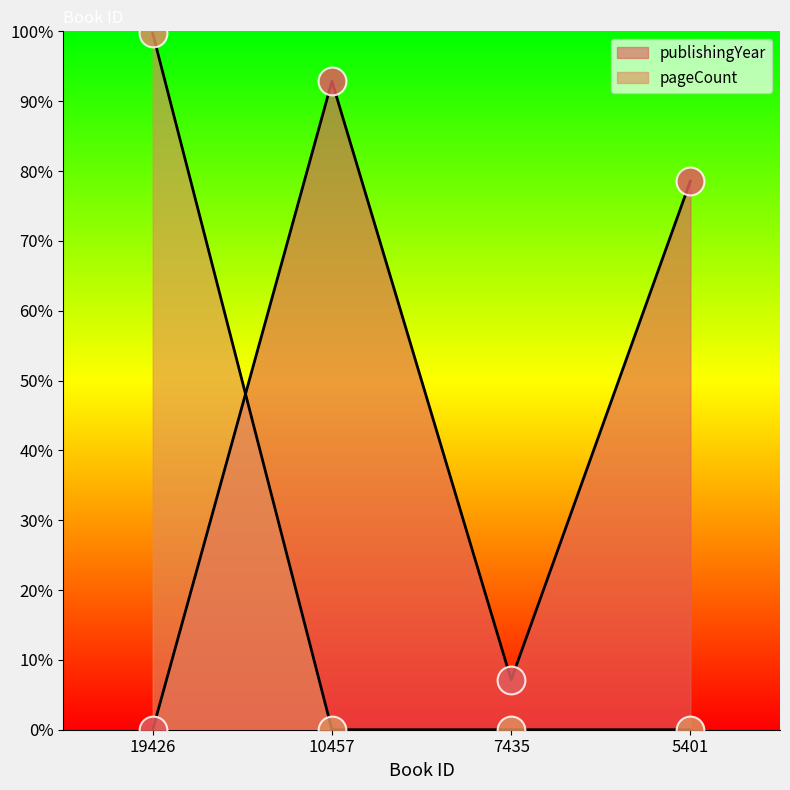

What are all the series names shown in the legend?

publishingYear, pageCount